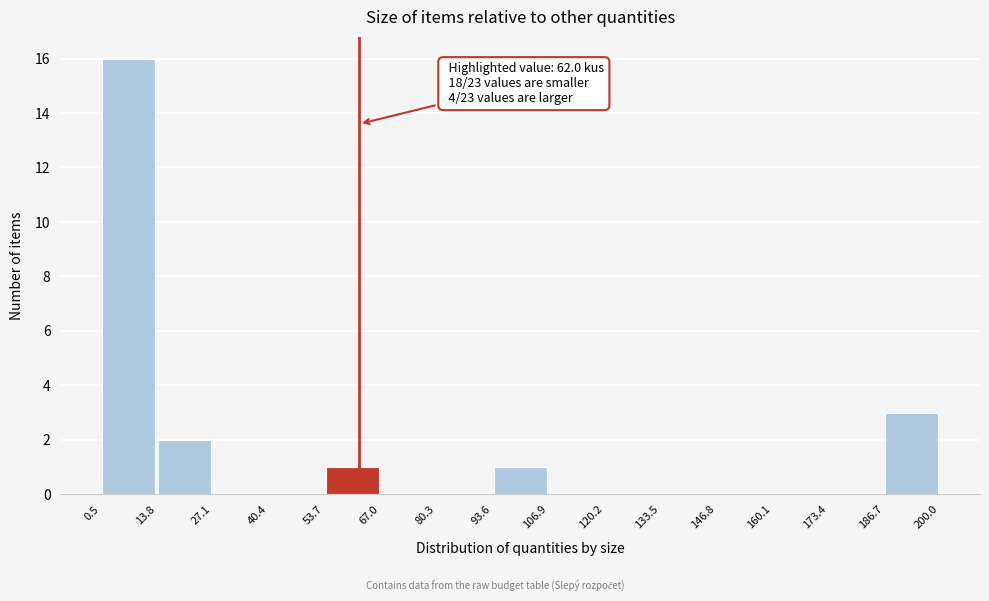

Which range on the x-axis has the tallest bar?

0.5 to 13.8